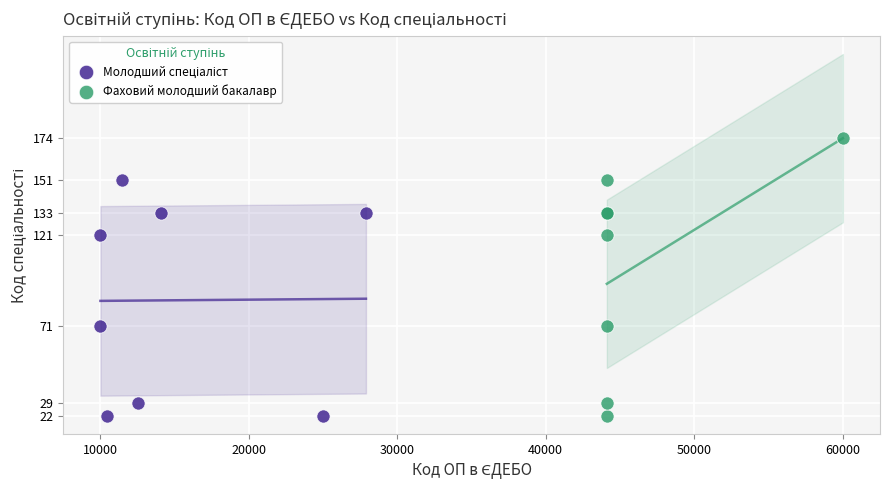

Which series has the largest Y range (max minus min)?

Фаховий молодший бакалавр